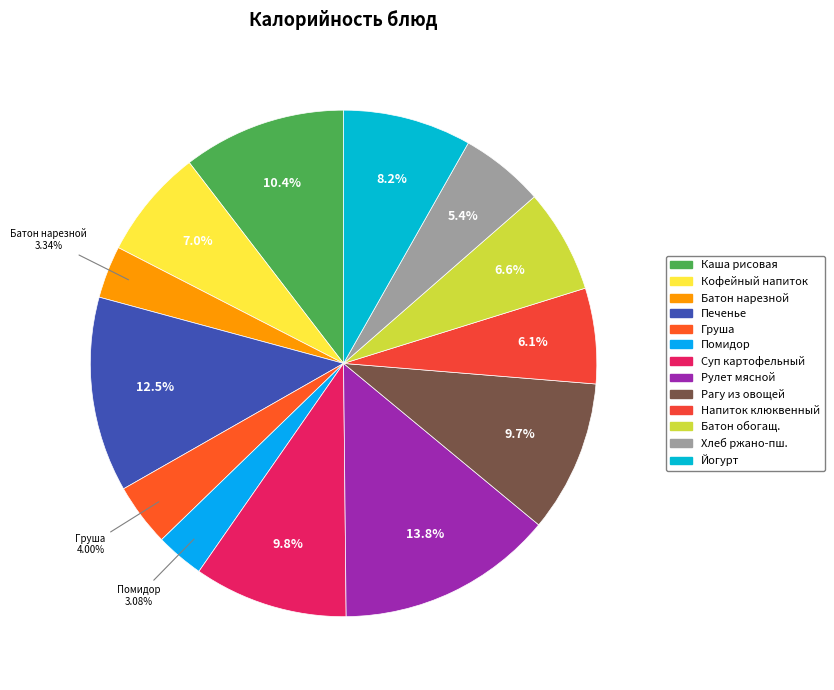

How many slices are in this pie chart?

13